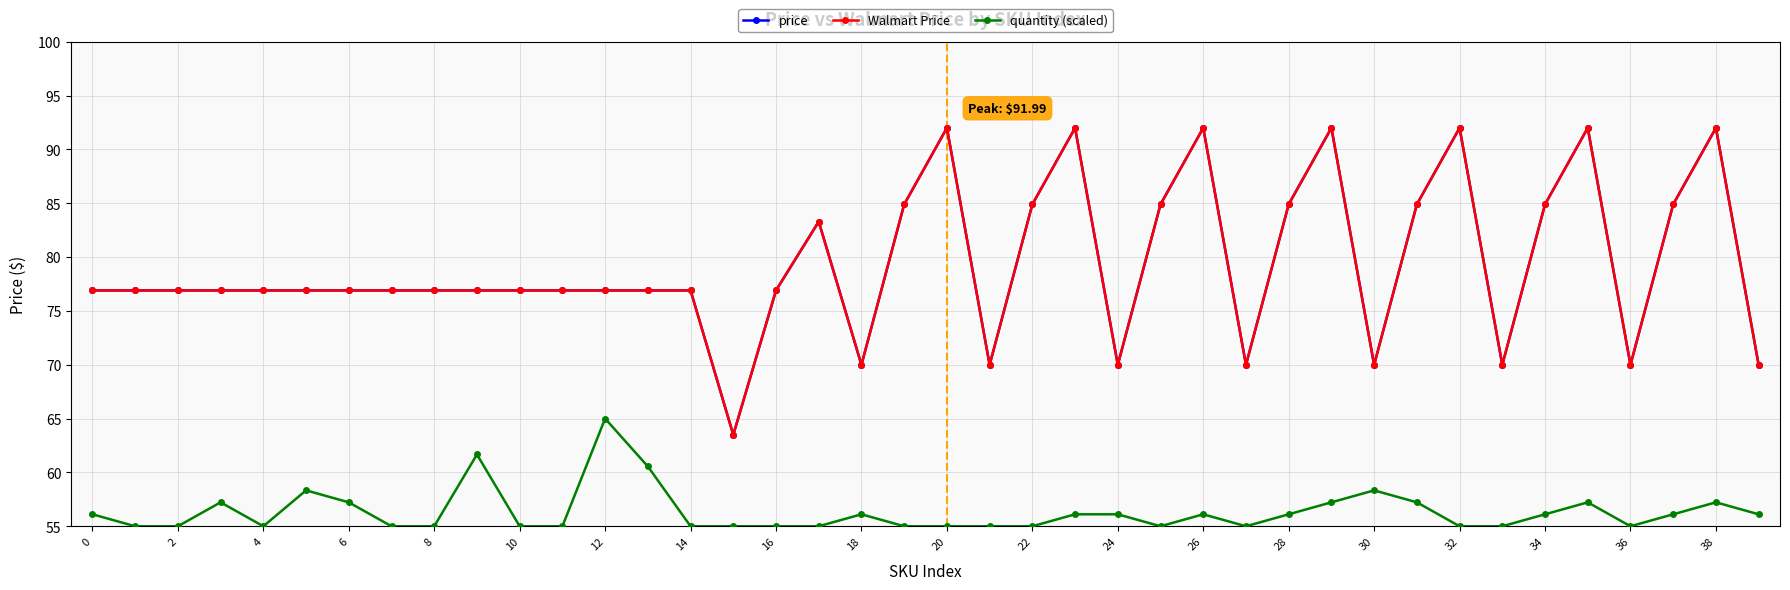

Does the chart have visible grid lines?

Yes